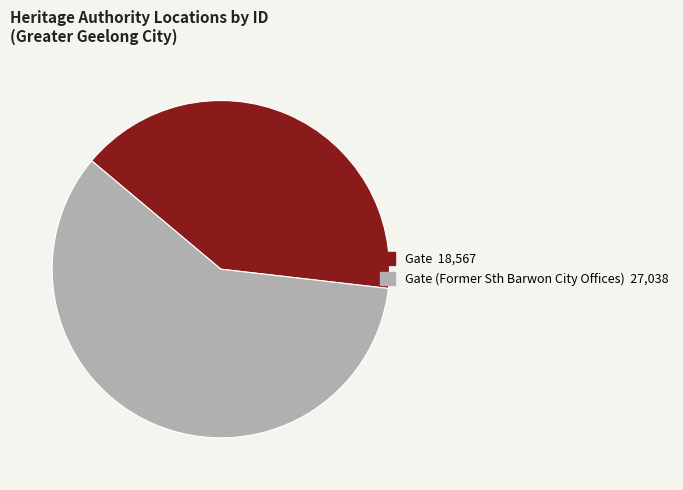

Is there a majority slice in this chart?

Yes